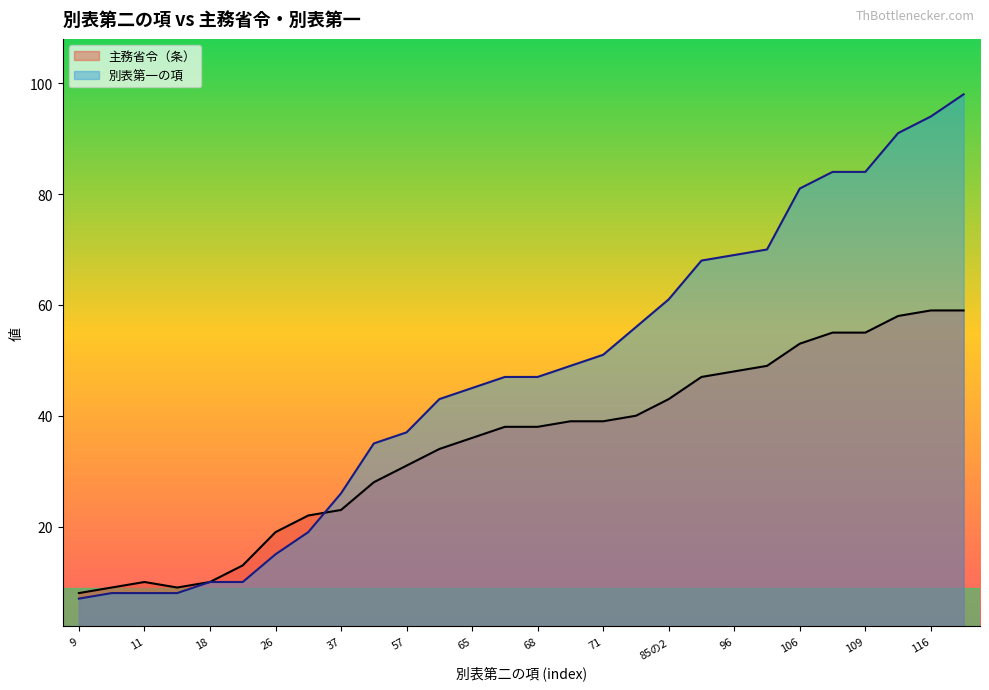

True or false: 主務省令（条） has more than 0 interior local peaks.

True